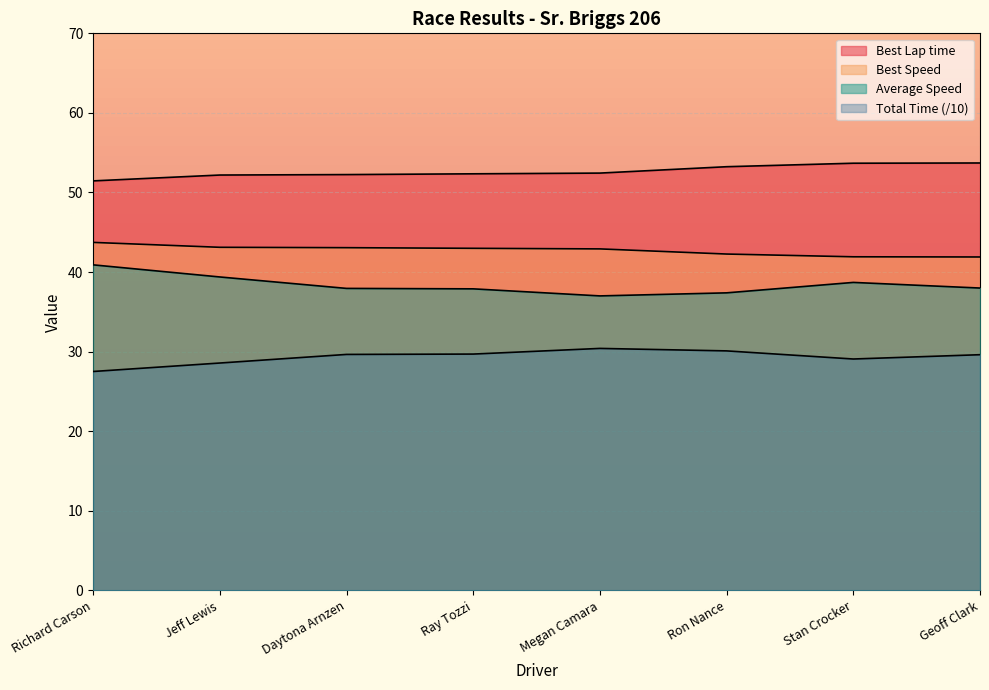

Read the Best Speed value at Ron Nance.

42.3